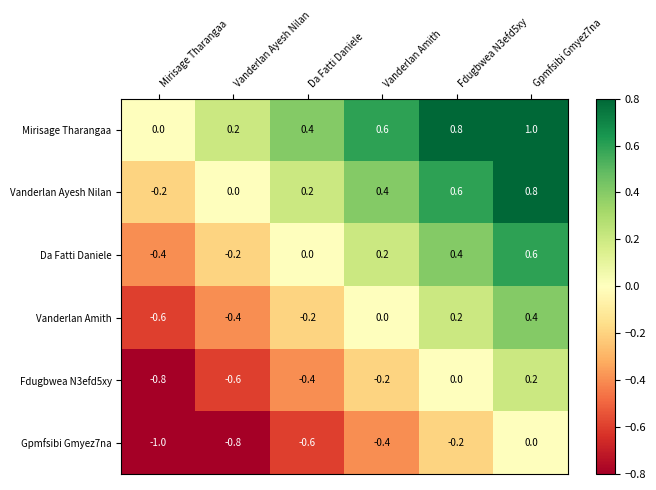

What is the spread (max minus min) of values at Fdugbwea N3efd5xy?

1.0